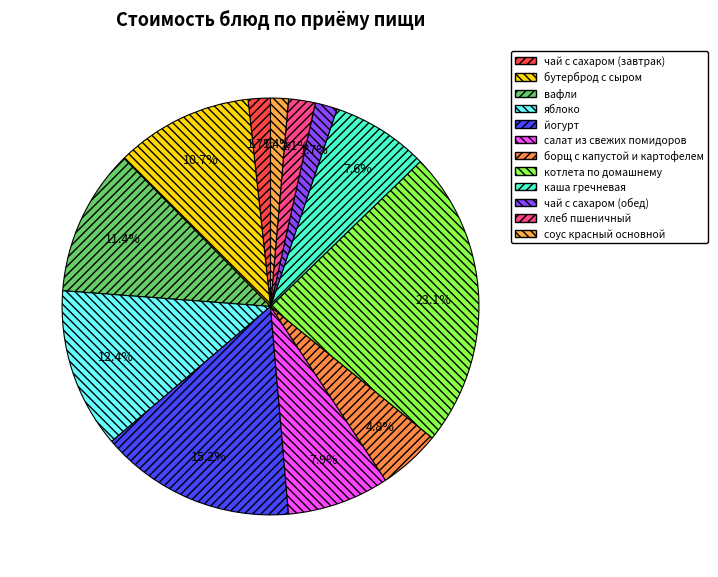

Combined, what portion of the pie is чай с сахаром (обед) and соус красный основной?

3.1%